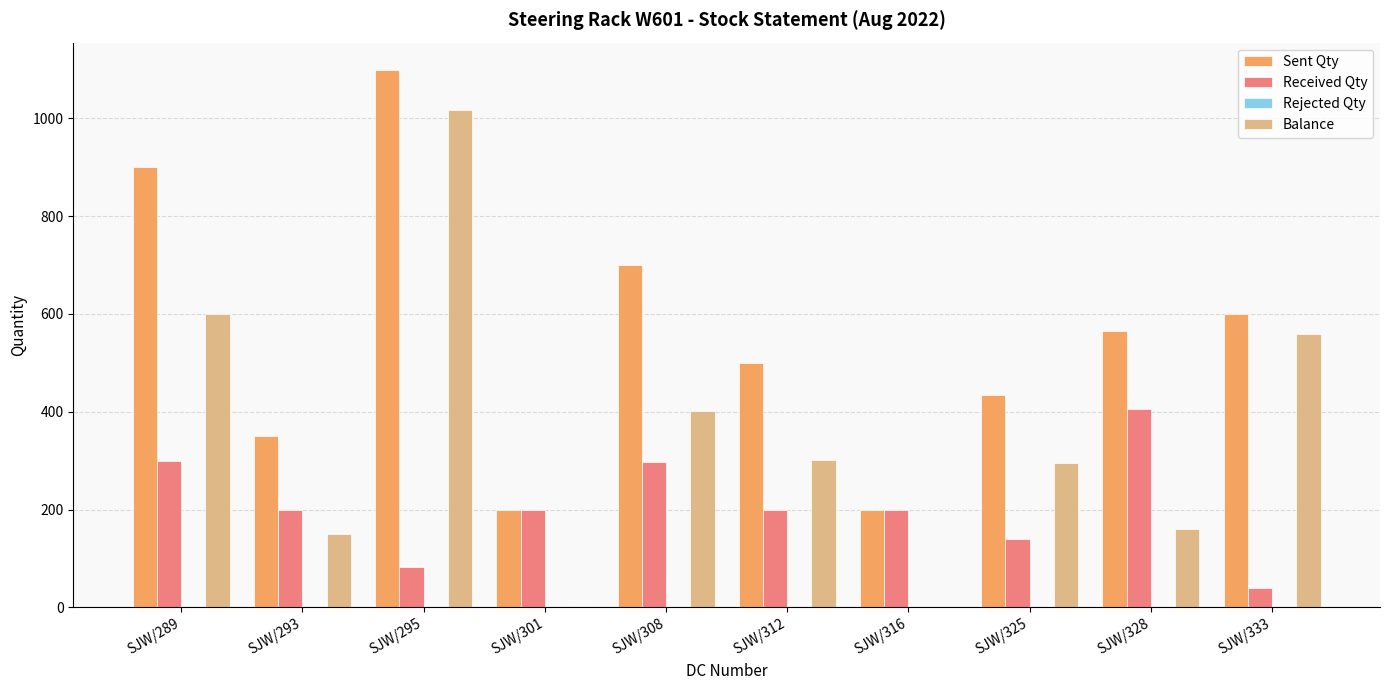

Is it true that Balance equals 335 at SJW/316?

False